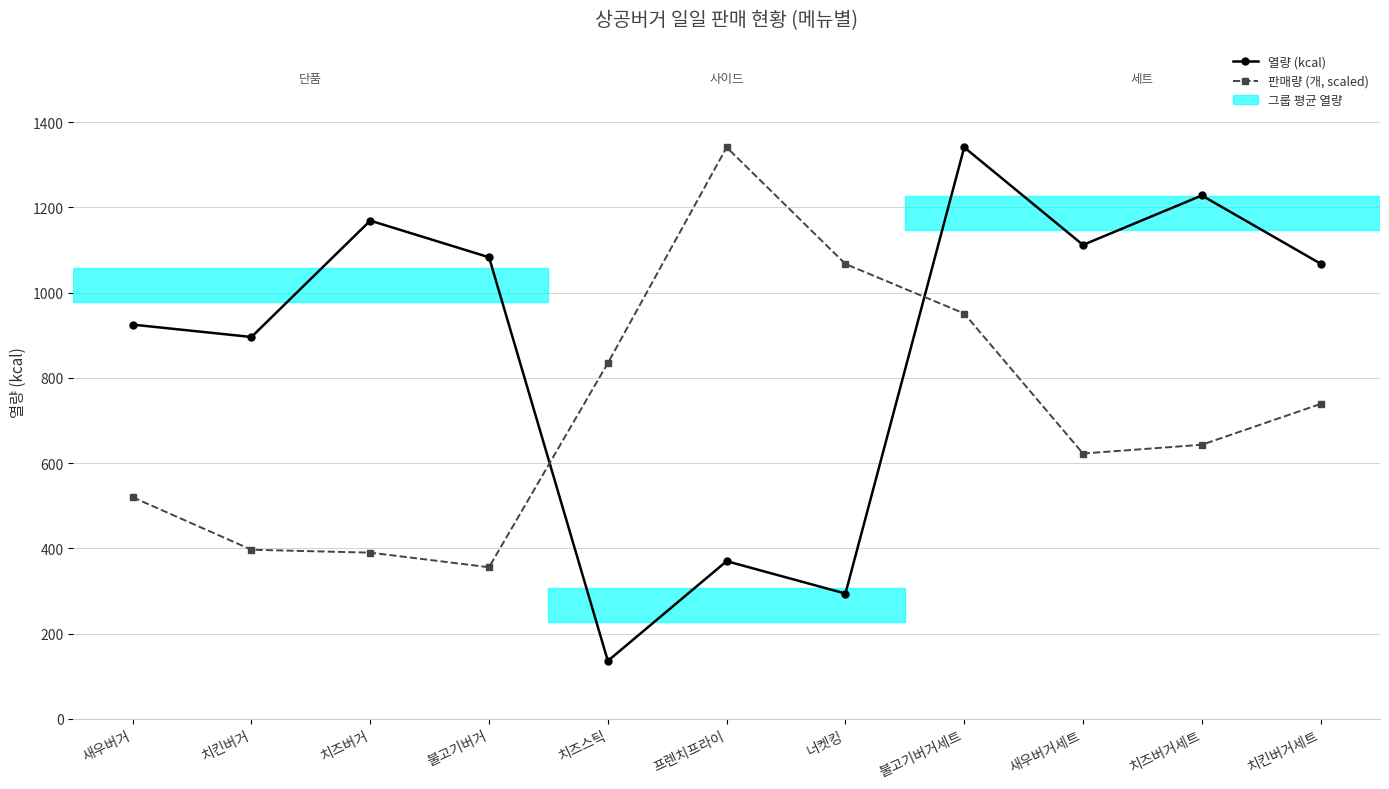

At which category is the sum across all series the highest?

불고기버거세트